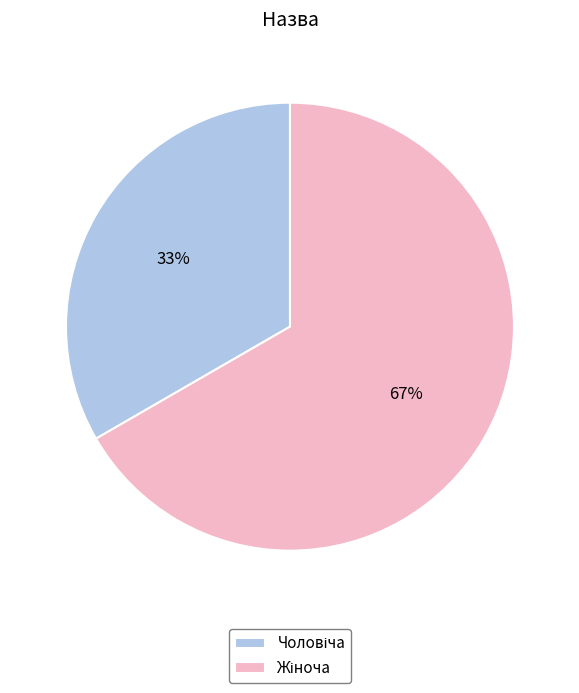

To the nearest percent, what is the average slice percentage?

50%